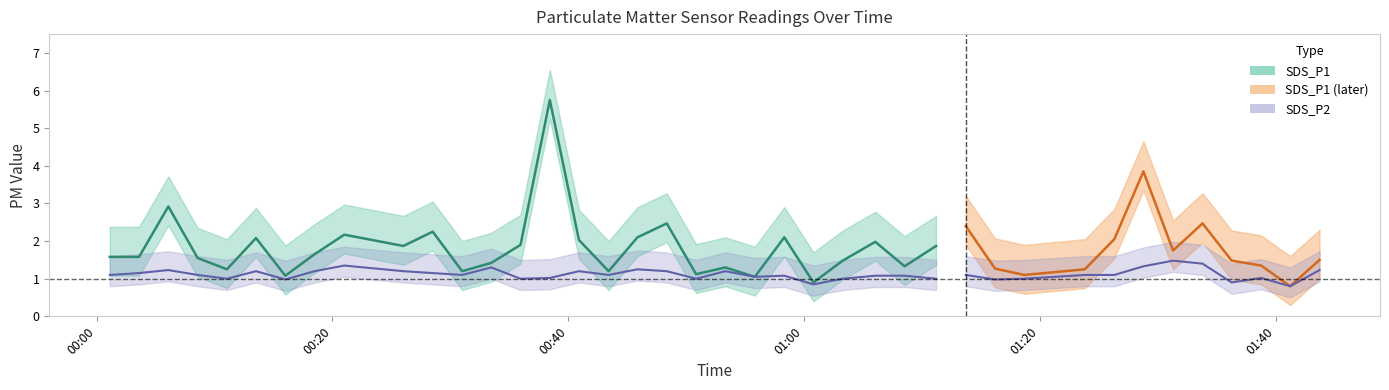

How many data points in SDS_P2 are less than 1?

5